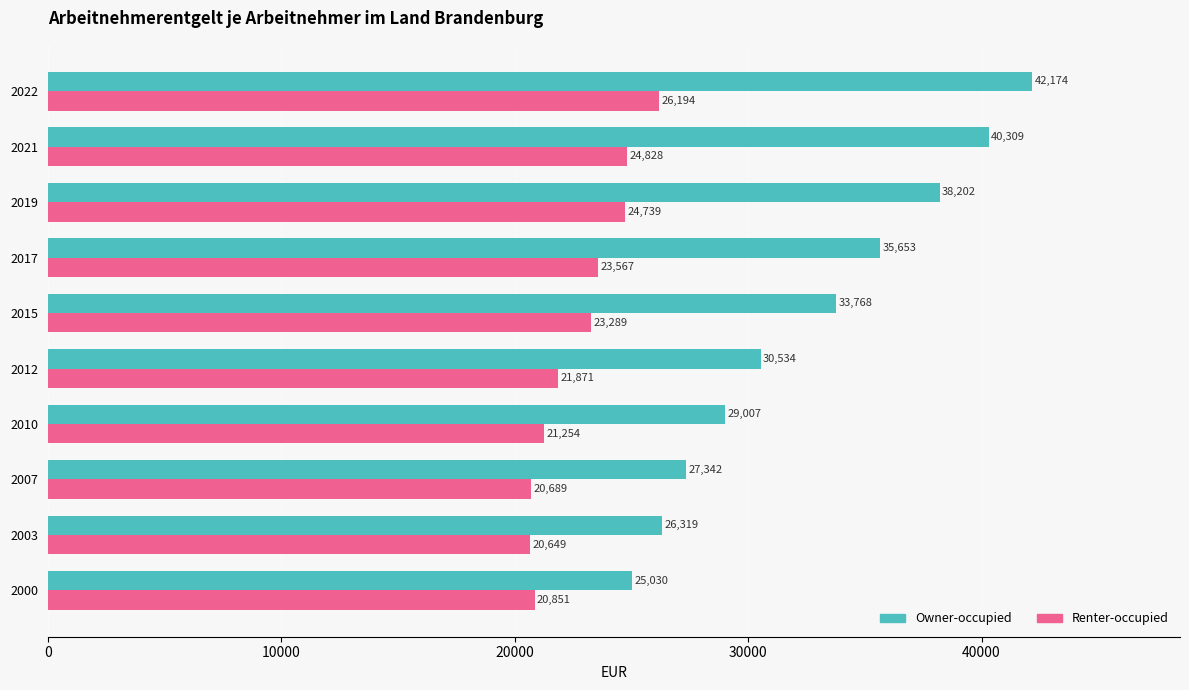

What is the maximum value for Renter-occupied?

26194